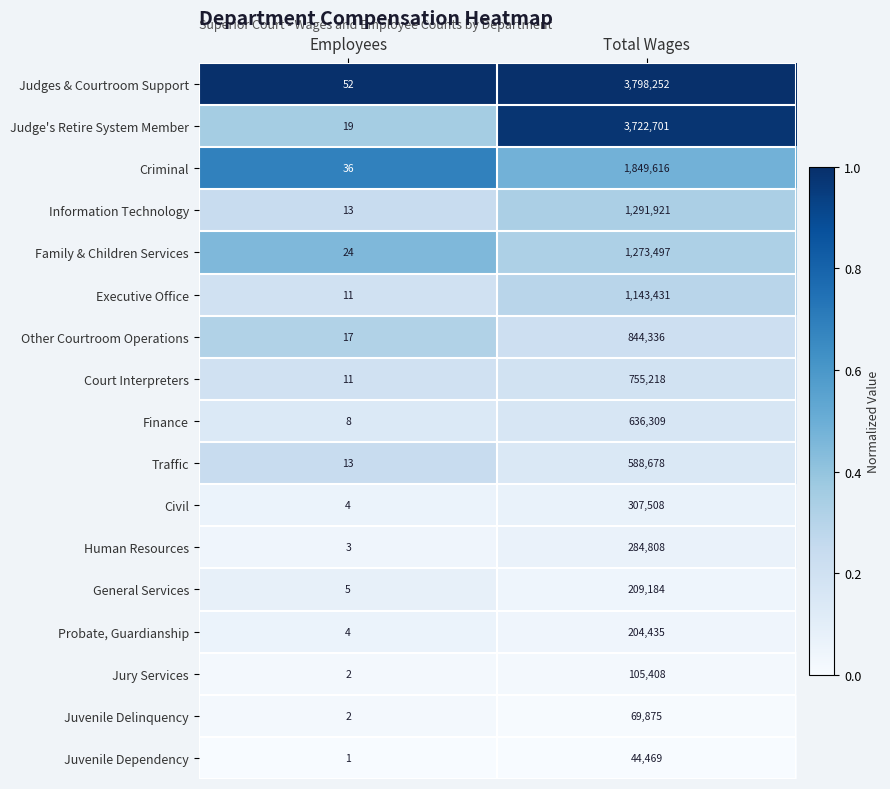

Which series has the largest range (max minus min)?

Judges & Courtroom Support